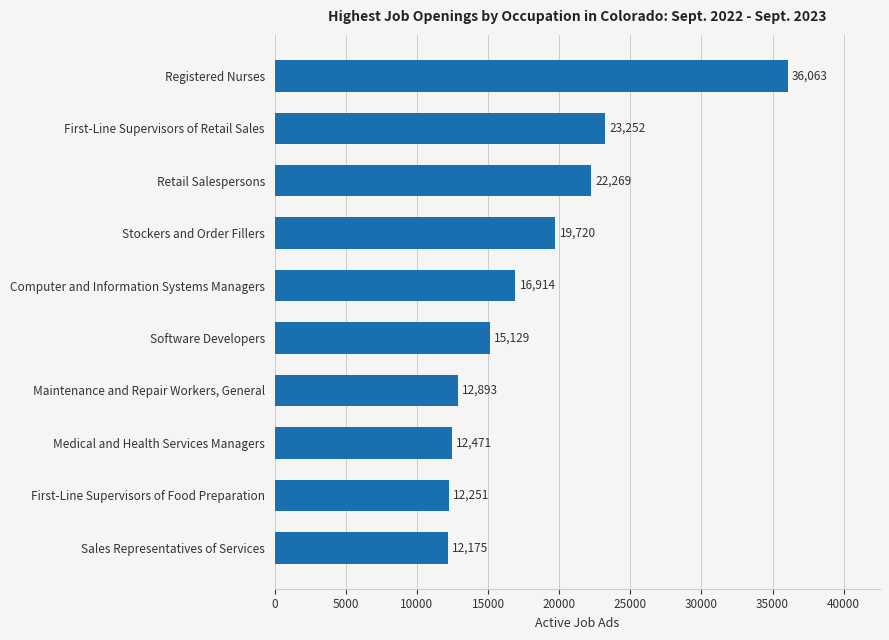

What is the maximum value shown in the chart?

36063